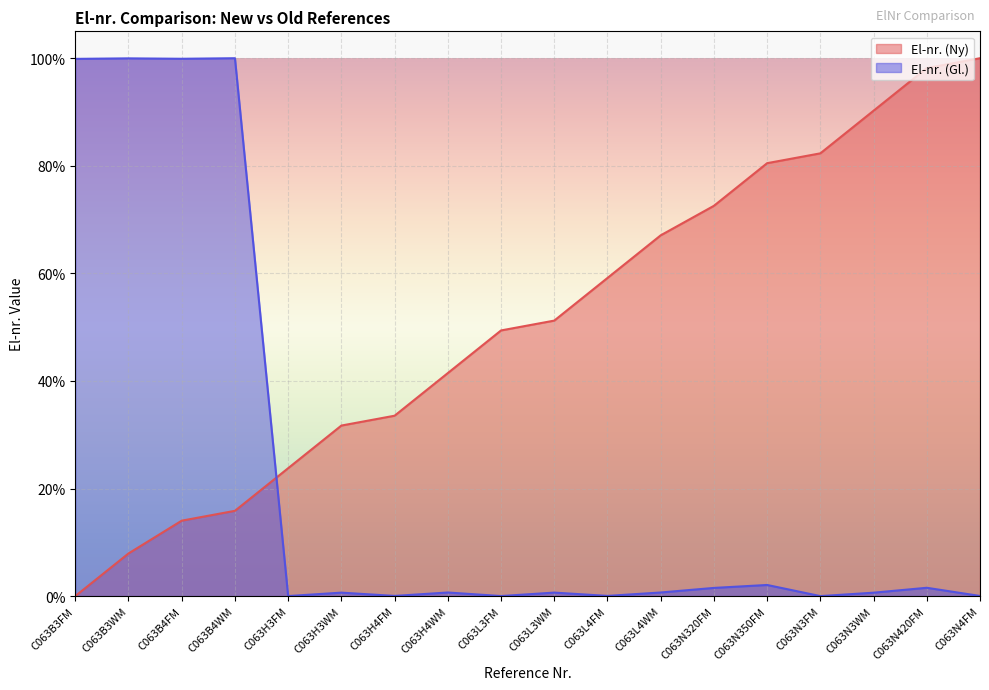

At which category does the chart reach its peak across all series?

C063N4FM